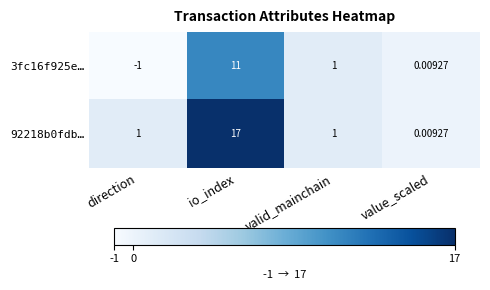

At which category is the sum across all series the highest?

io_index